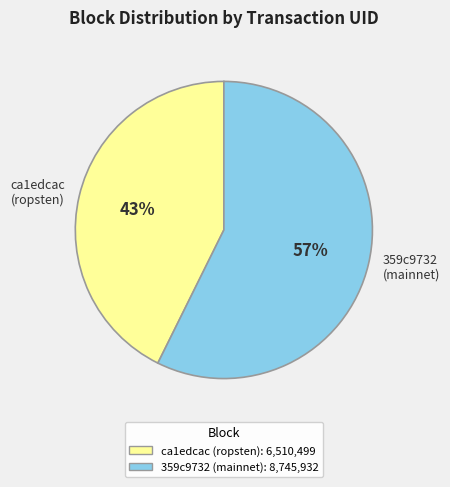

To the nearest percent, what is the combined percentage of ca1edcac (ropsten) and 359c9732 (mainnet)?

100%